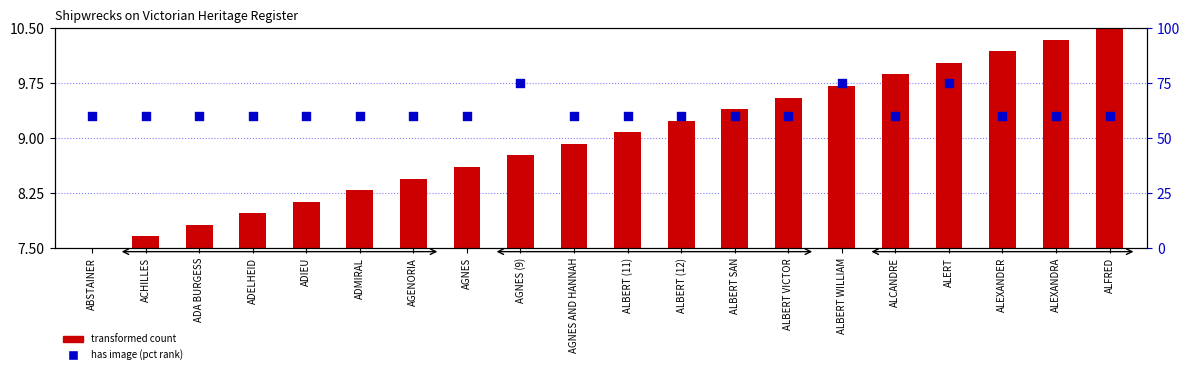

At which category is the sum across all series the highest?

ALERT